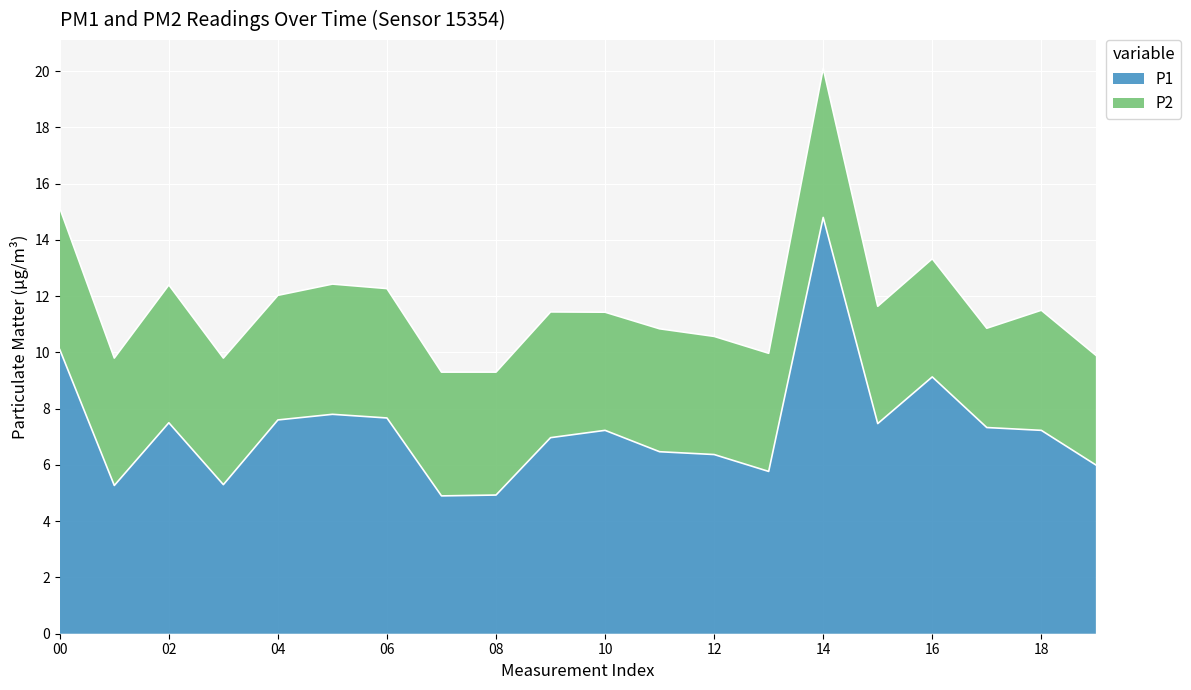

Rank the categories by value from highest to lowest.

14, 00, 16, 05, 06, 04, 02, 15, 17, 10, 18, 09, 11, 12, 19, 13, 03, 01, 08, 07